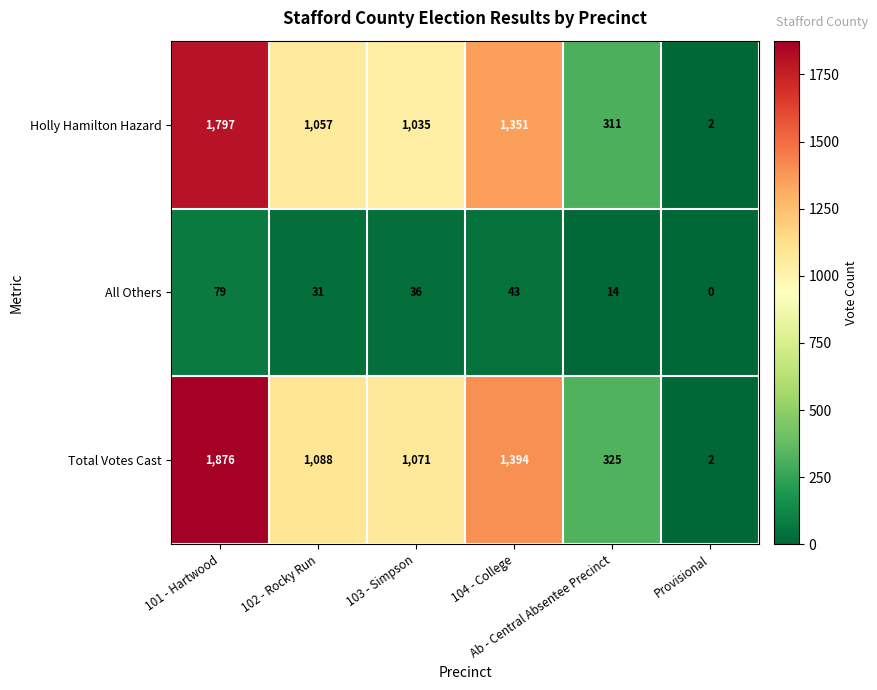

How many Holly Hamilton Hazard values are between 311 and 1351?

4